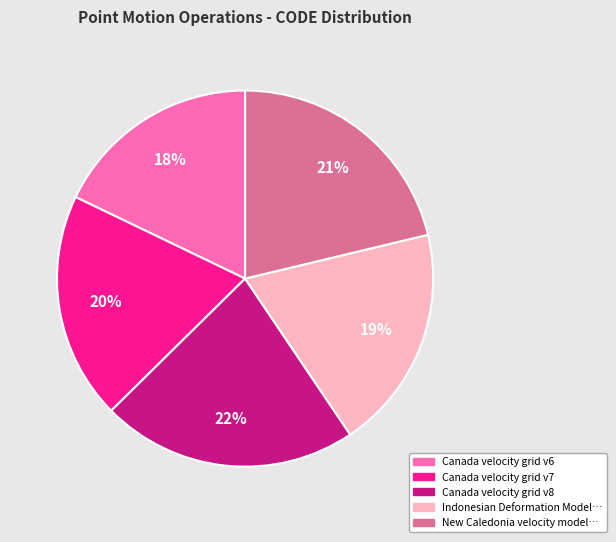

To the nearest percent, what is the average slice percentage?

20%